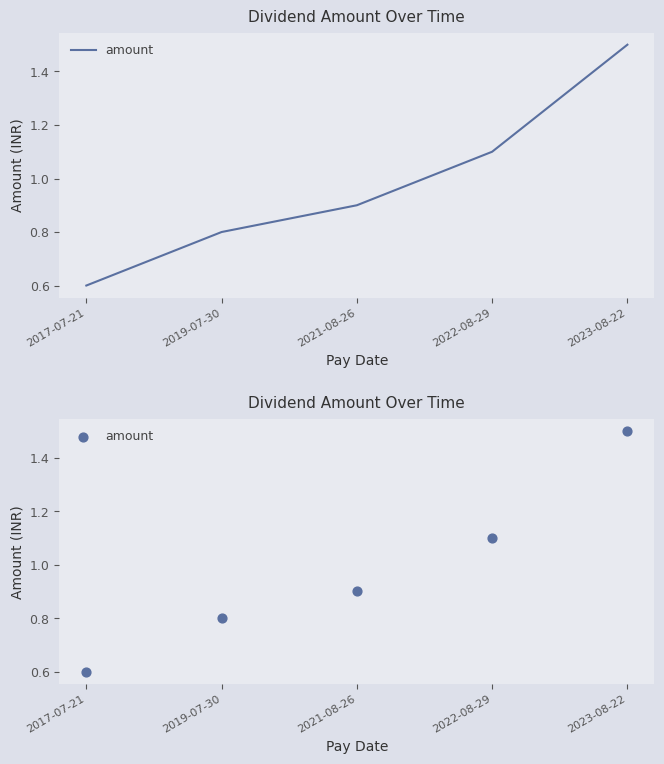

Which has a higher value, 2023-08-22 or 2019-07-30?

2023-08-22